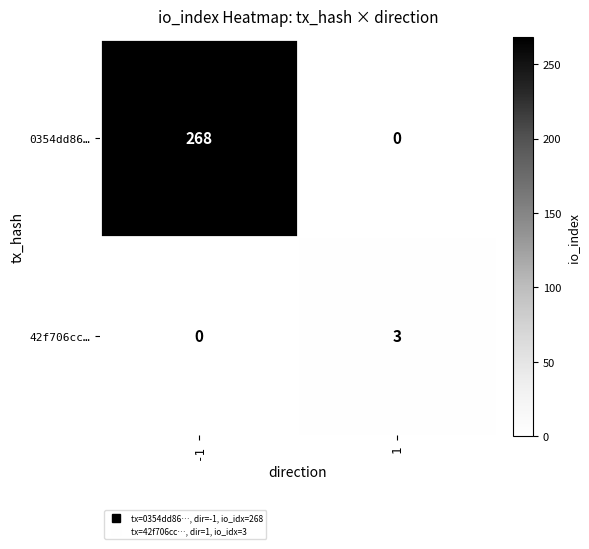

Which series has the largest total across all categories?

0354dd86…